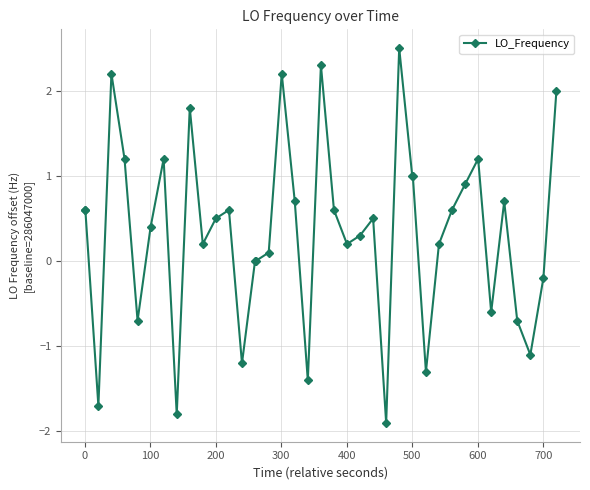

What is the value of the 7th point from the left?

0.4